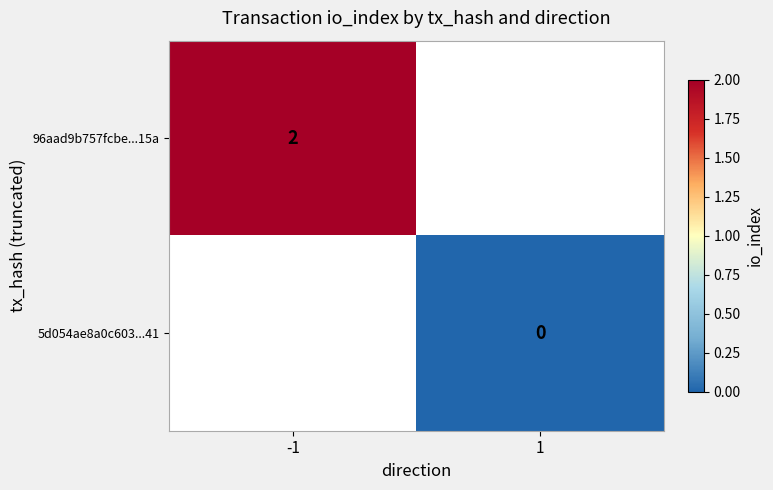

Is it true that 96aad9b757fcbe...15a equals 3 at -1?

False